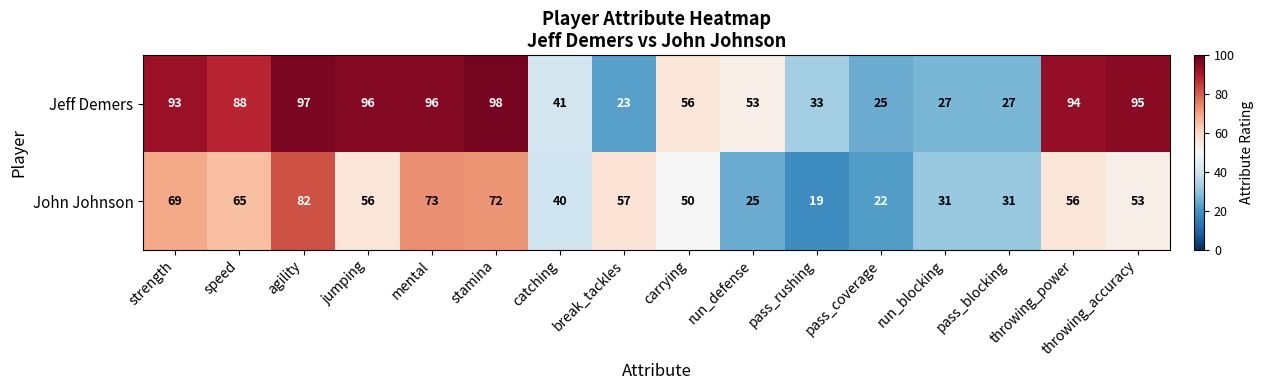

How many distinct data groups are displayed?

2